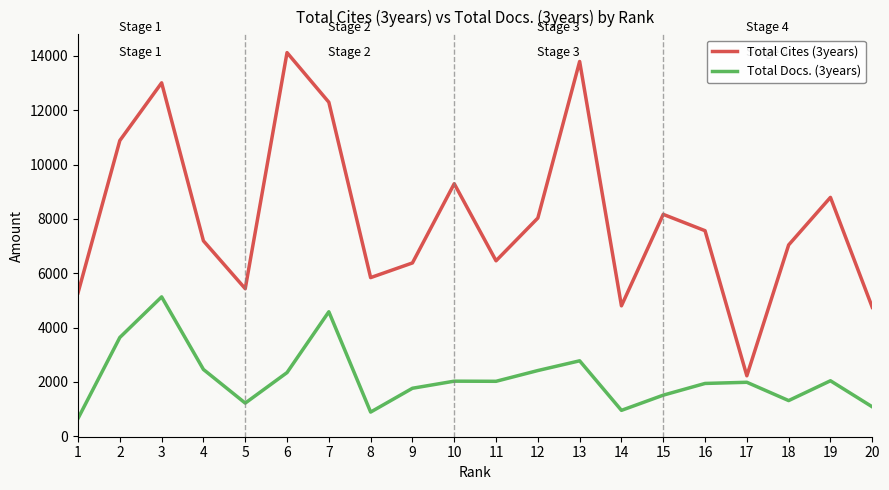

Is the value of Total Docs. (3years) at 16 greater than the value of Total Cites (3years) at 14?

No